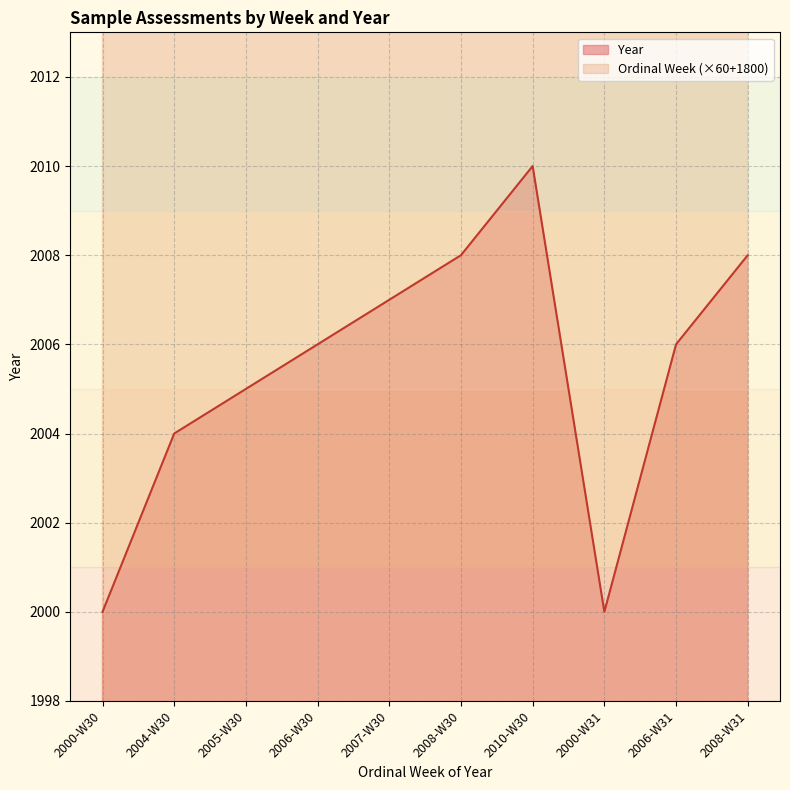

What is the lowest value of the Year series?

2000